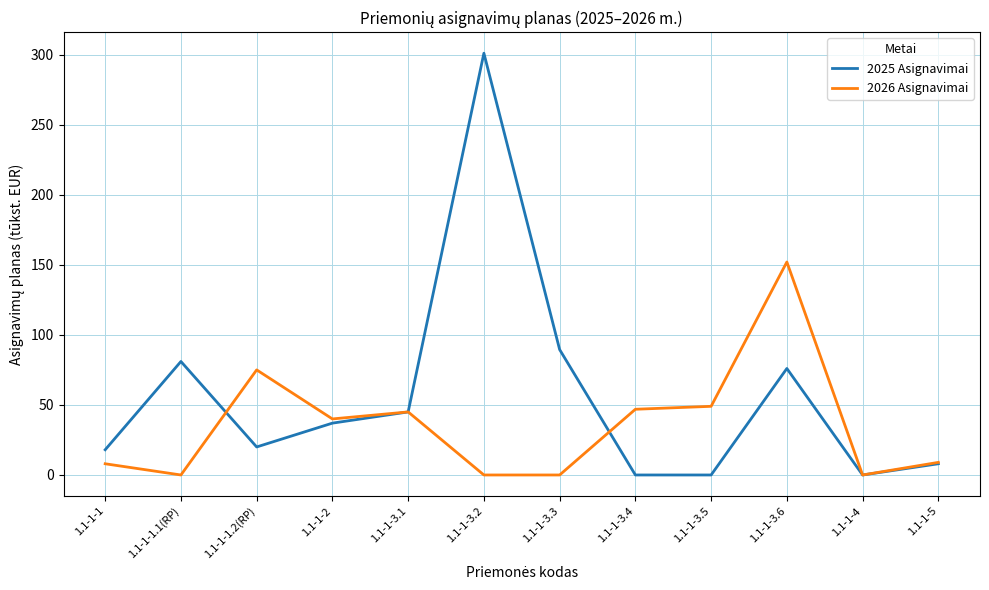

At which category does 2025 Asignavimai reach its first local peak?

1.1-1-1.1(RP)